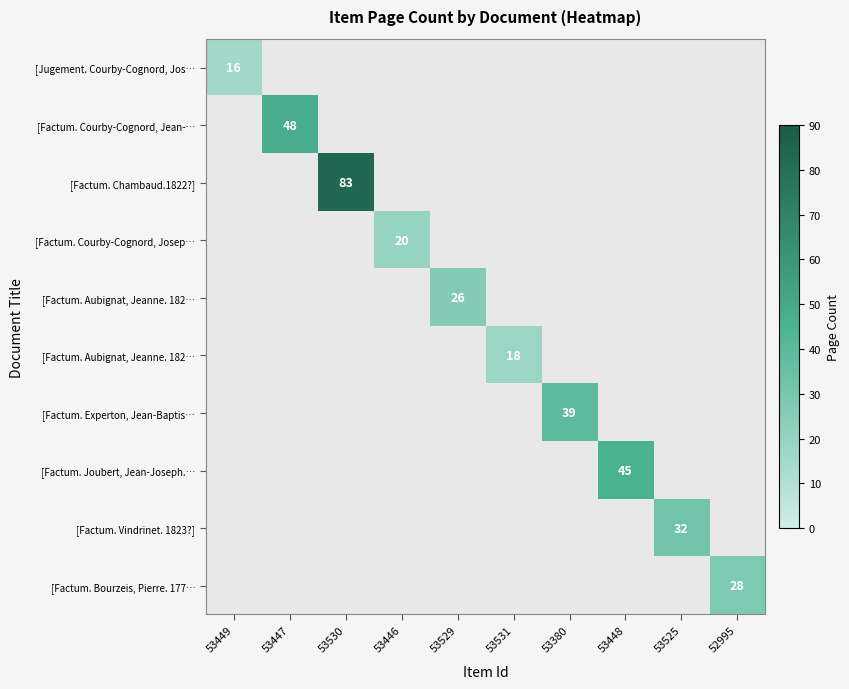

Which has a higher value, 53380 or 53447?

53447